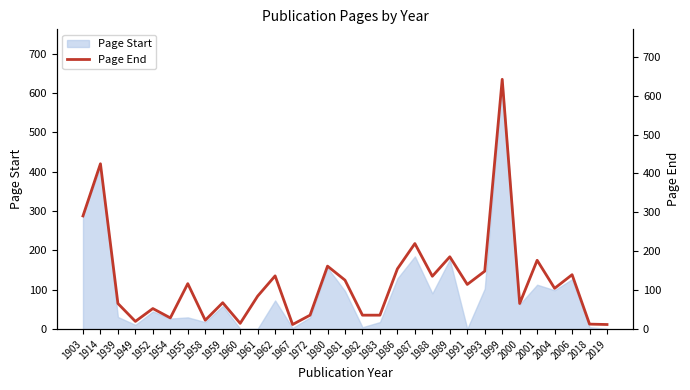

How many interior local valleys (lower than both neighbors) does the data have?

9